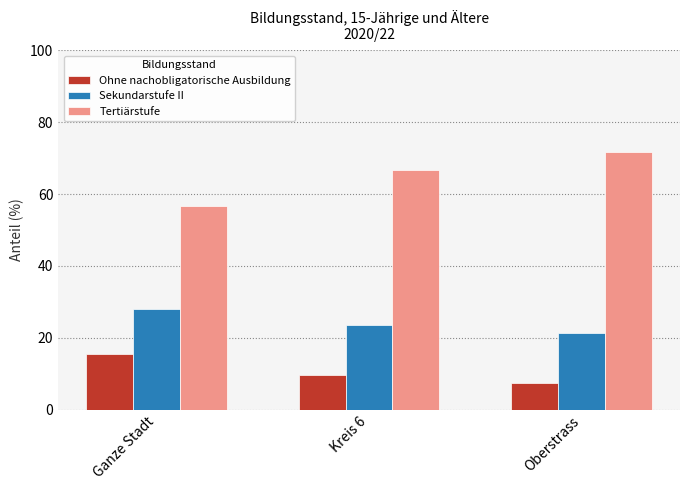

At how many categories does at least one series exceed 61?

2